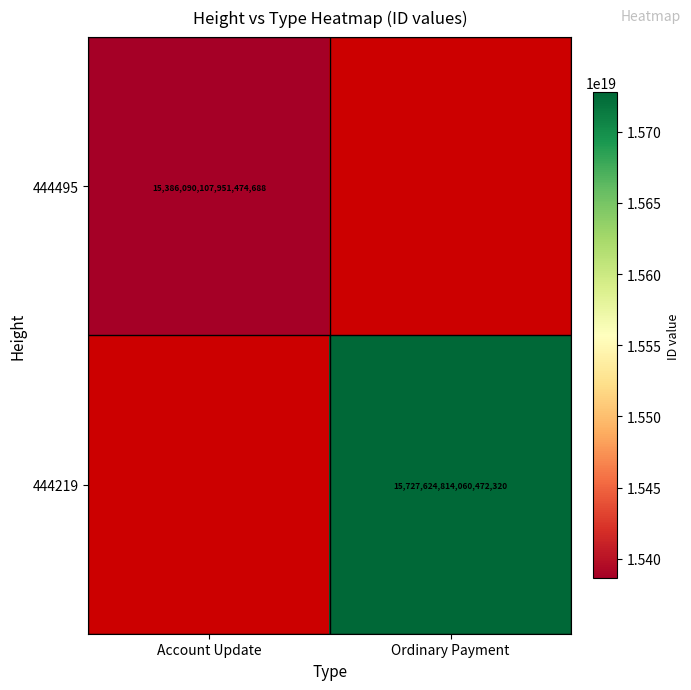

Is it true that 444219 equals 15727624814060472320 at Ordinary Payment?

True